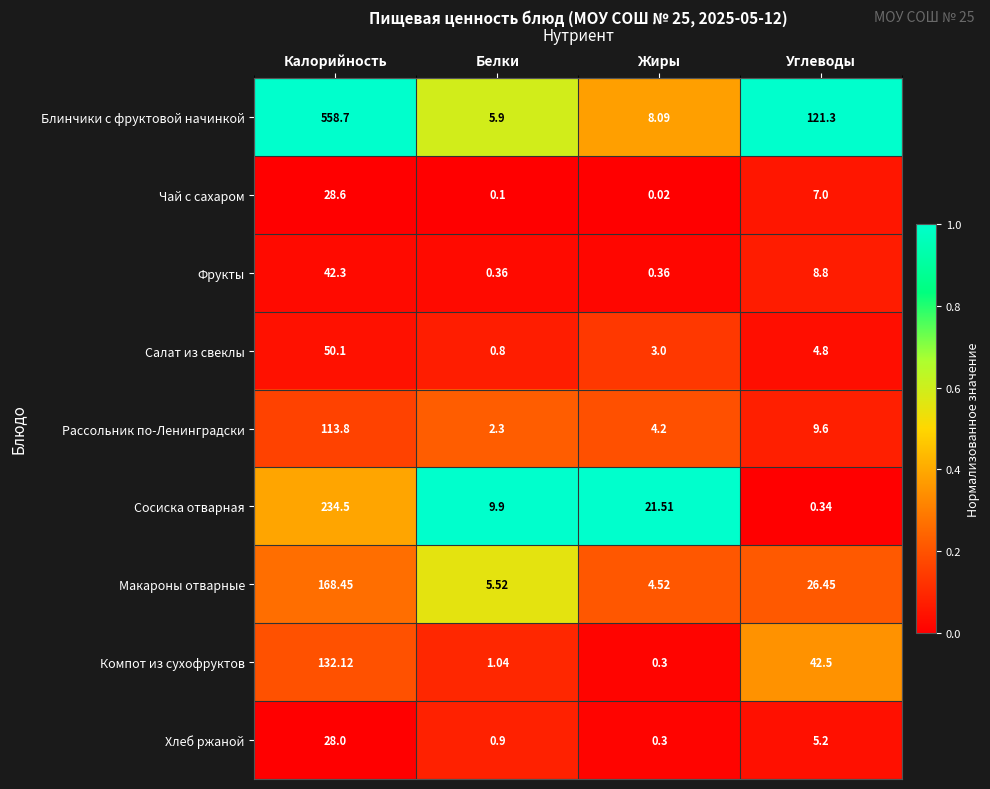

At which label does Сосиска отварная first exceed 21?

Калорийность